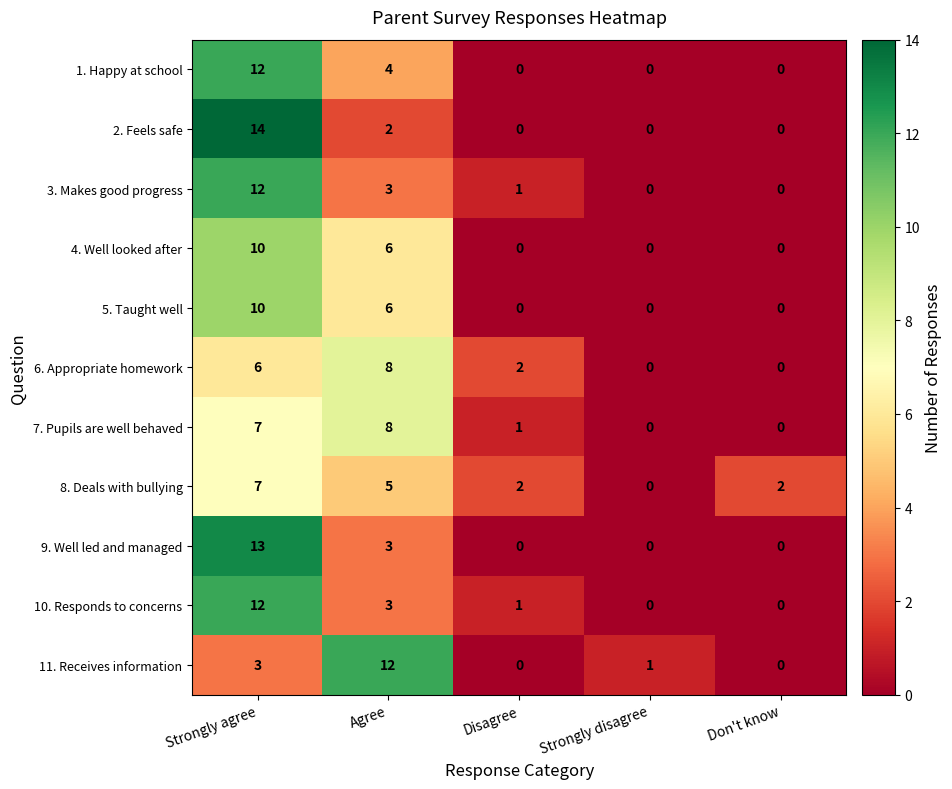

What is the difference between the highest and lowest values at Disagree?

2